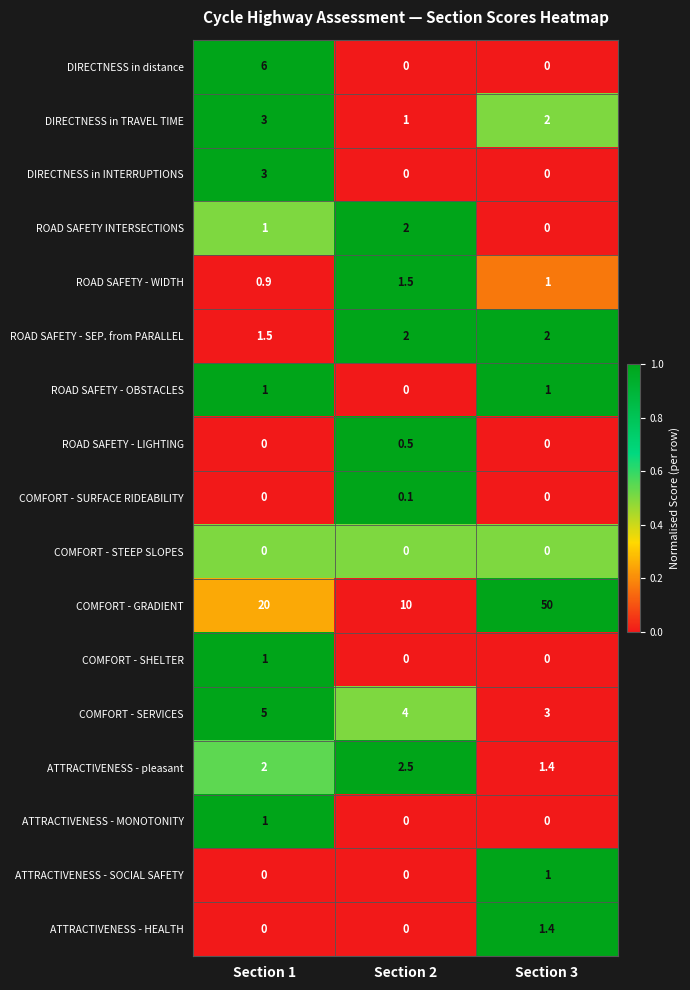

Which series changed the most between Section 1 and Section 3?

COMFORT - GRADIENT